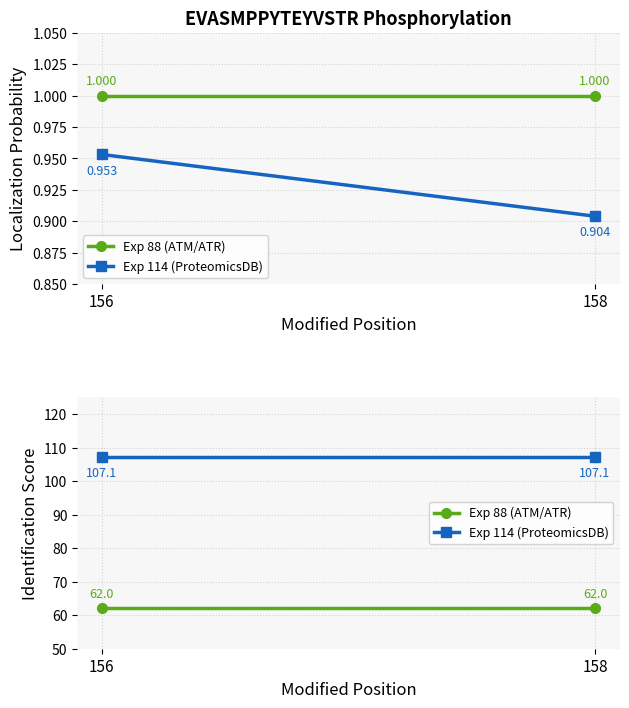

Rank the series by their average value, from lowest to highest.

Exp 88 (ATM/ATR), Exp 114 (ProteomicsDB)